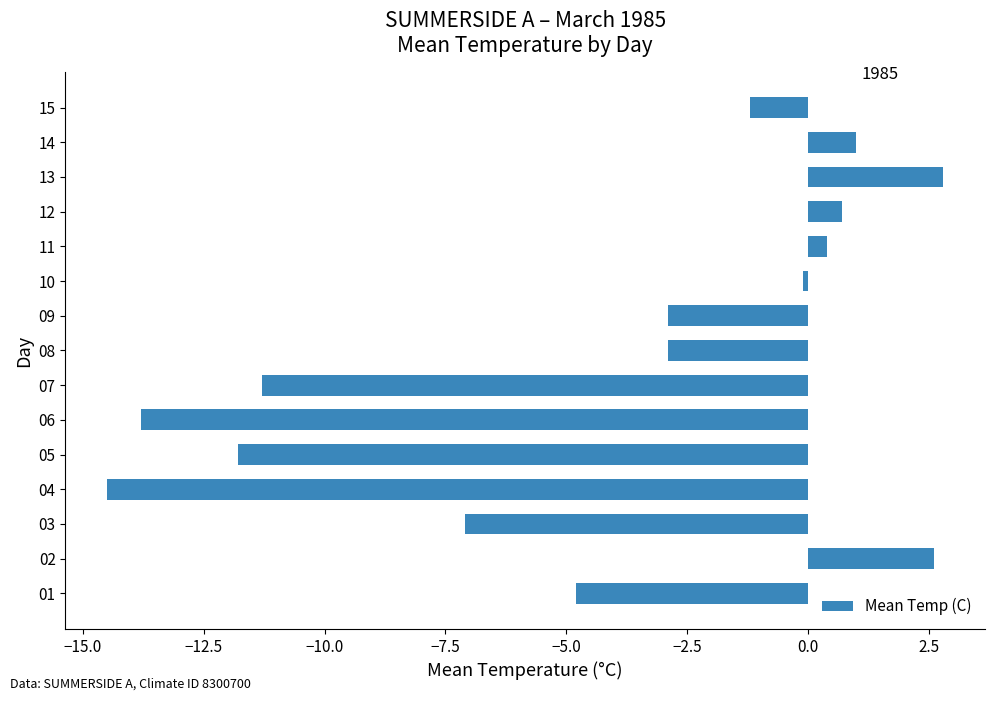

What is the minimum value shown in the chart?

-14.5